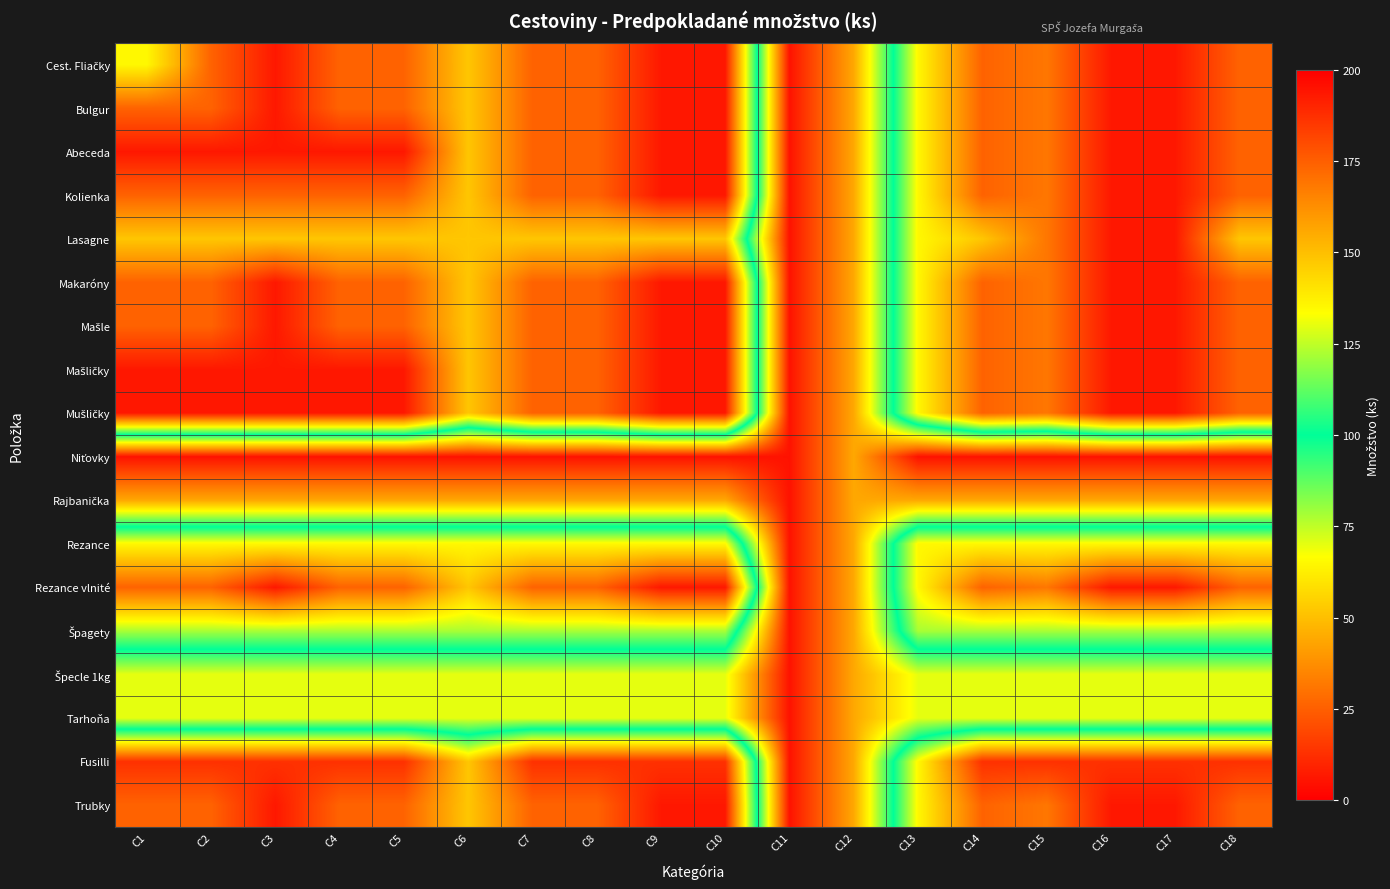

At how many categories does at least one series exceed 193?

17